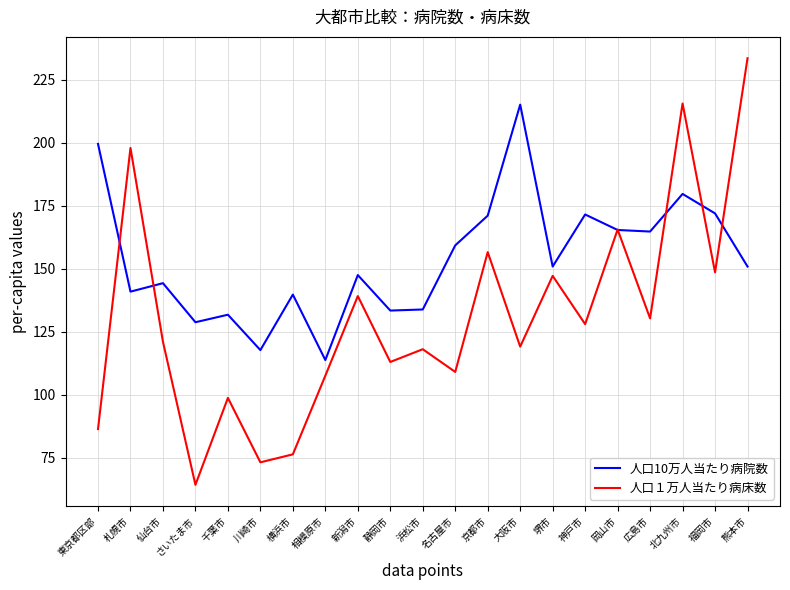

Which category has the highest value in the 人口10万人当たり病院数 series?

大阪市